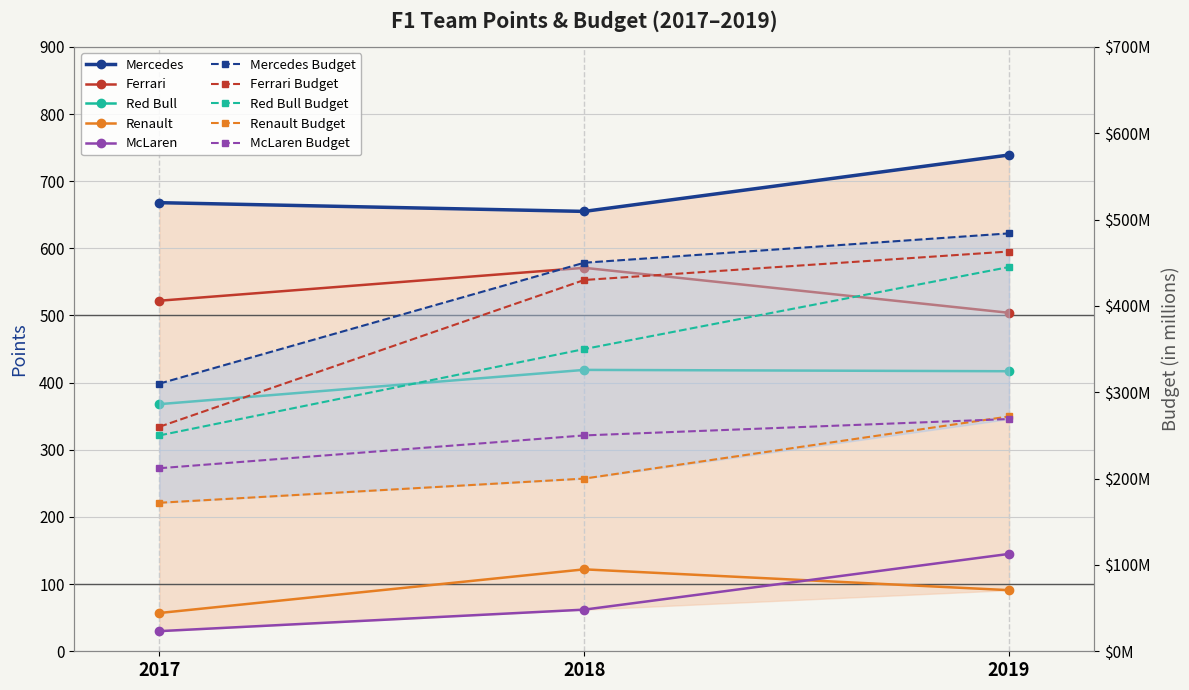

How many categories are shown in the chart?

3